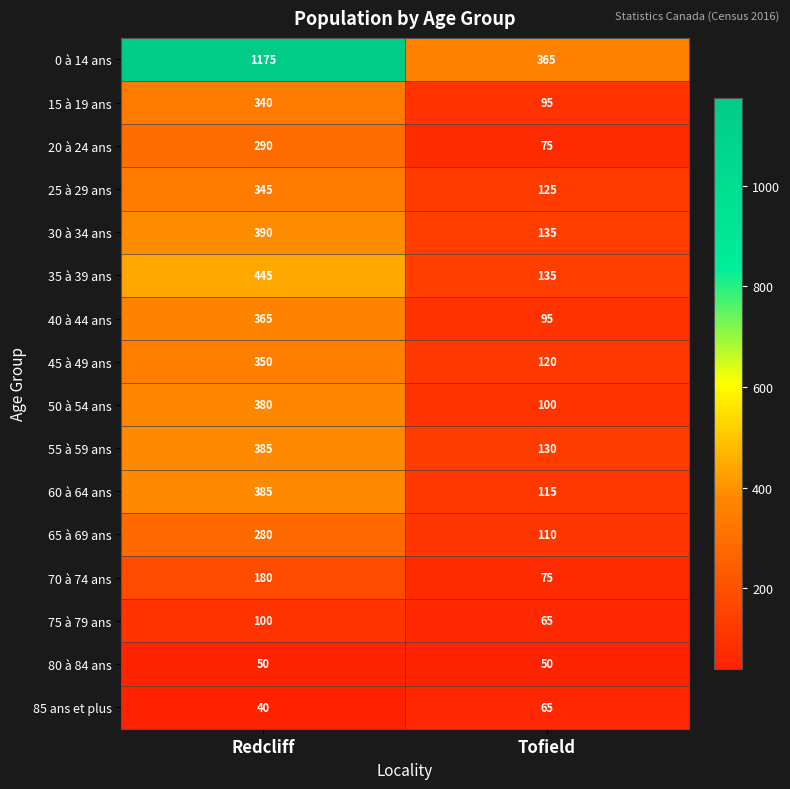

The value of 30 à 34 ans at Tofield is 135. True or false?

True